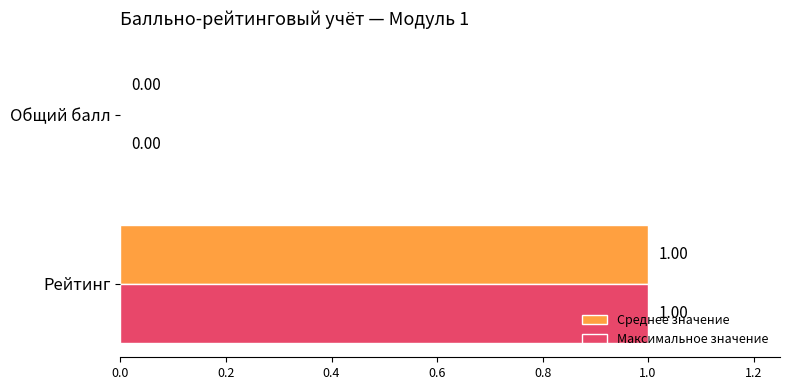

How many categories are shown in the chart?

2